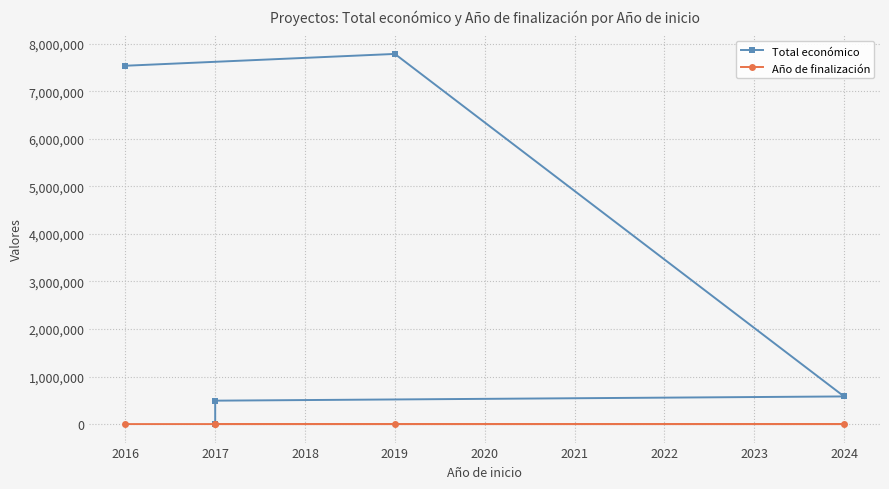

What is the value of the Total económico point at the 4th from the left?

494256